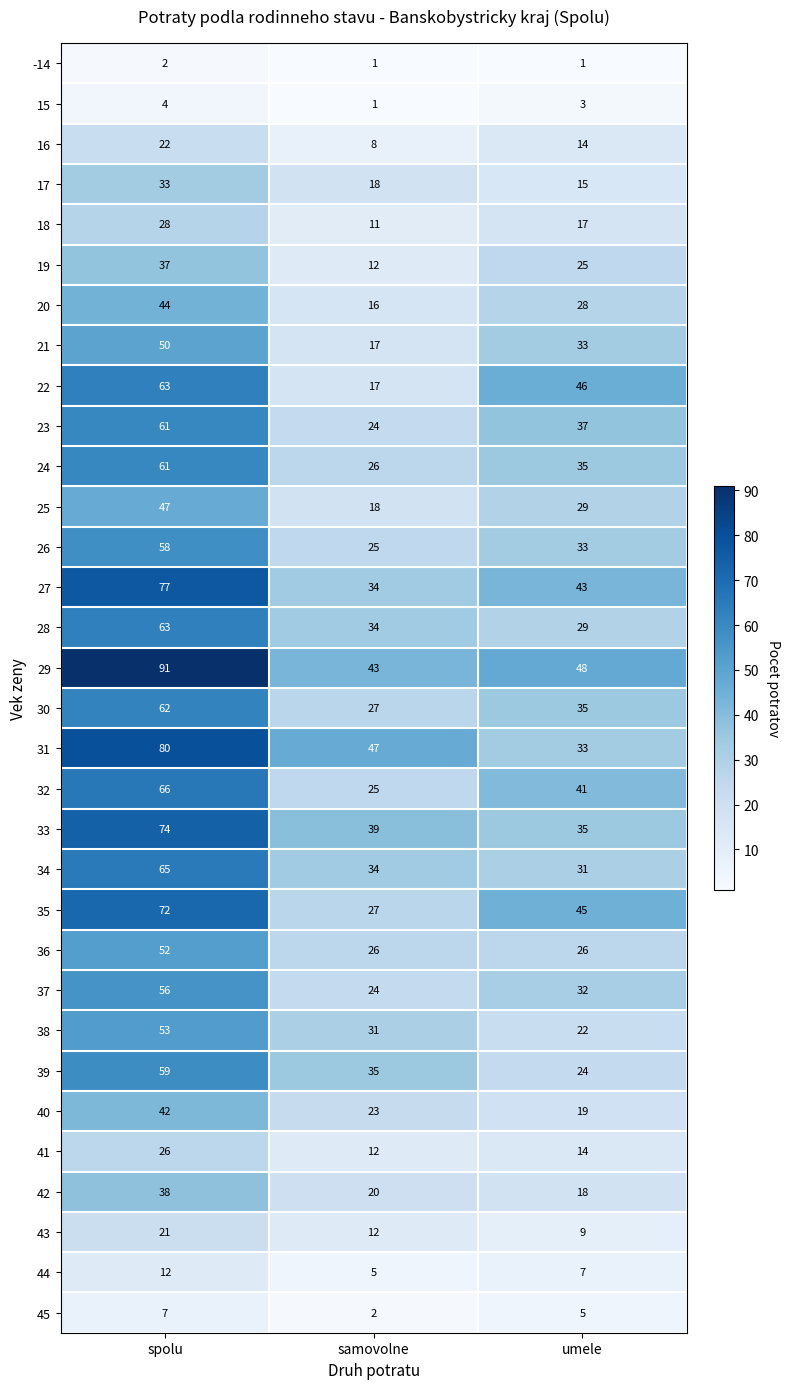

Is it true that 40 equals 64 at spolu?

False